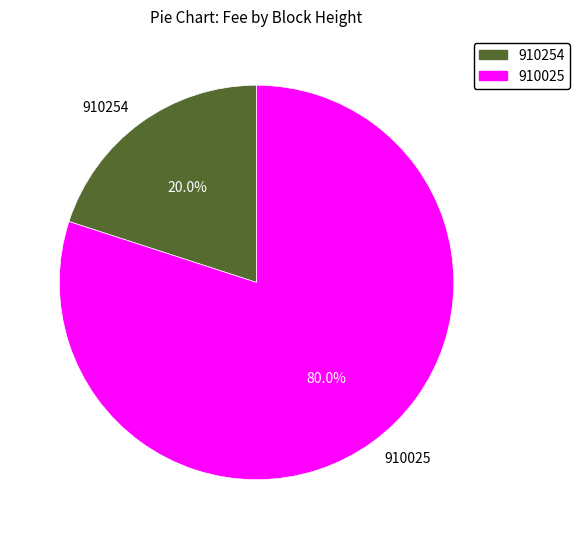

To the nearest percent, what is the combined percentage of 910254 and 910025?

100%